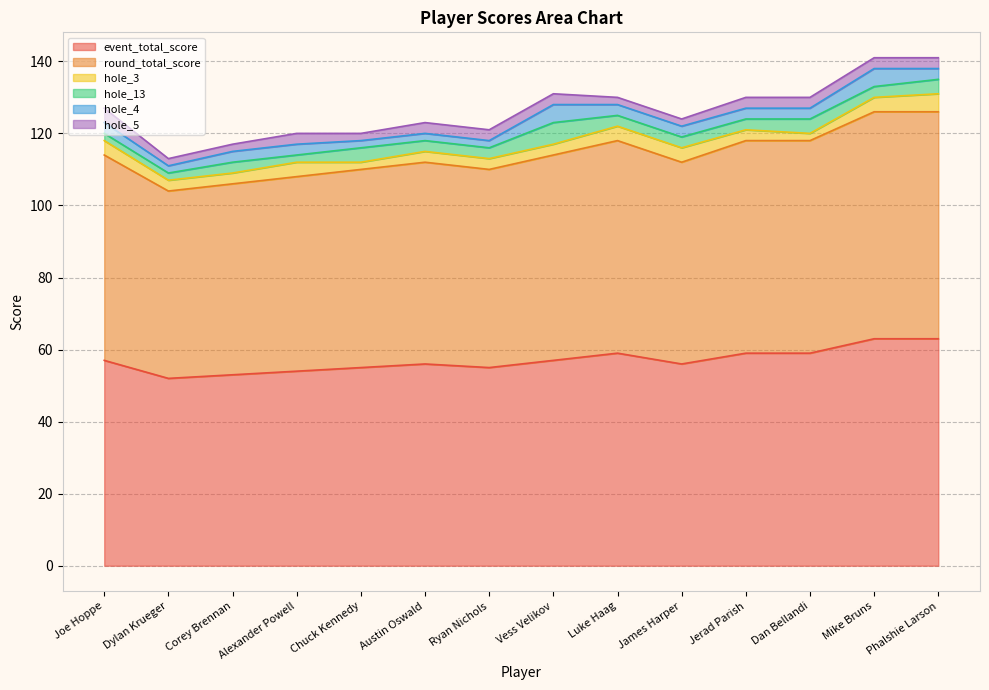

What is the spread (max minus min) of values at Jerad Parish?

56